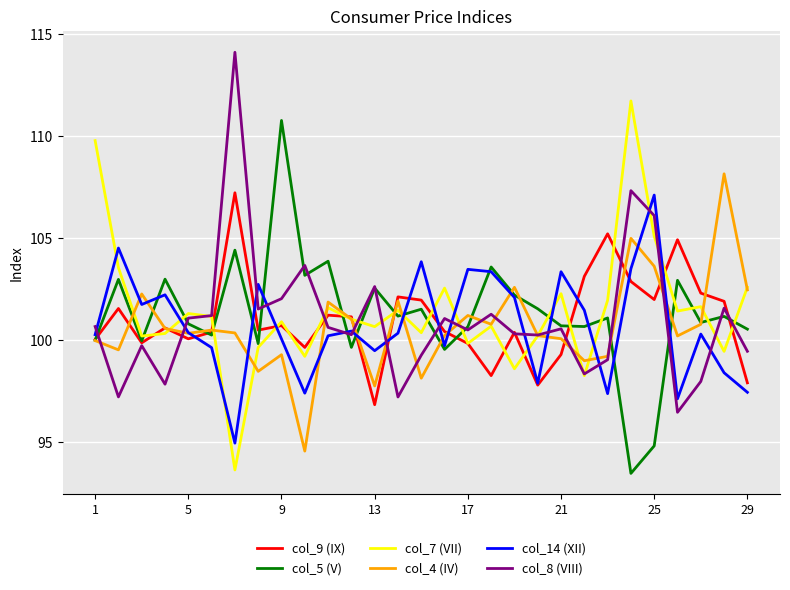

How many times do col_14 (XII) and col_7 (VII) cross each other?

12